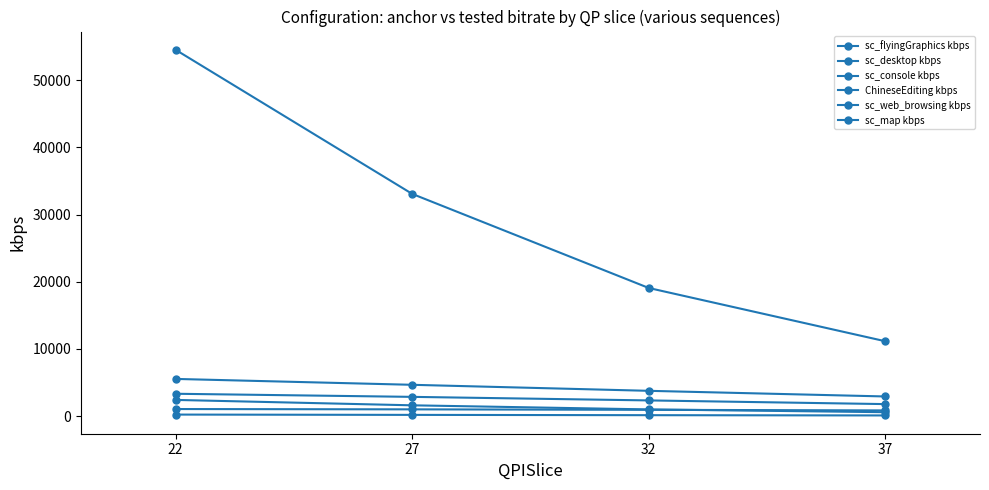

Which series has the largest range (max minus min)?

sc_flyingGraphics kbps